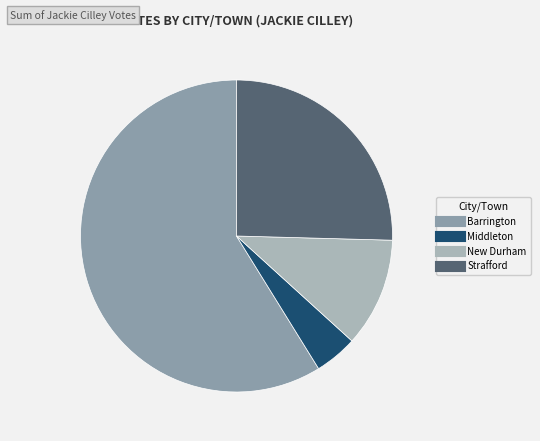

Is it true that Middleton is 4% of the pie?

True